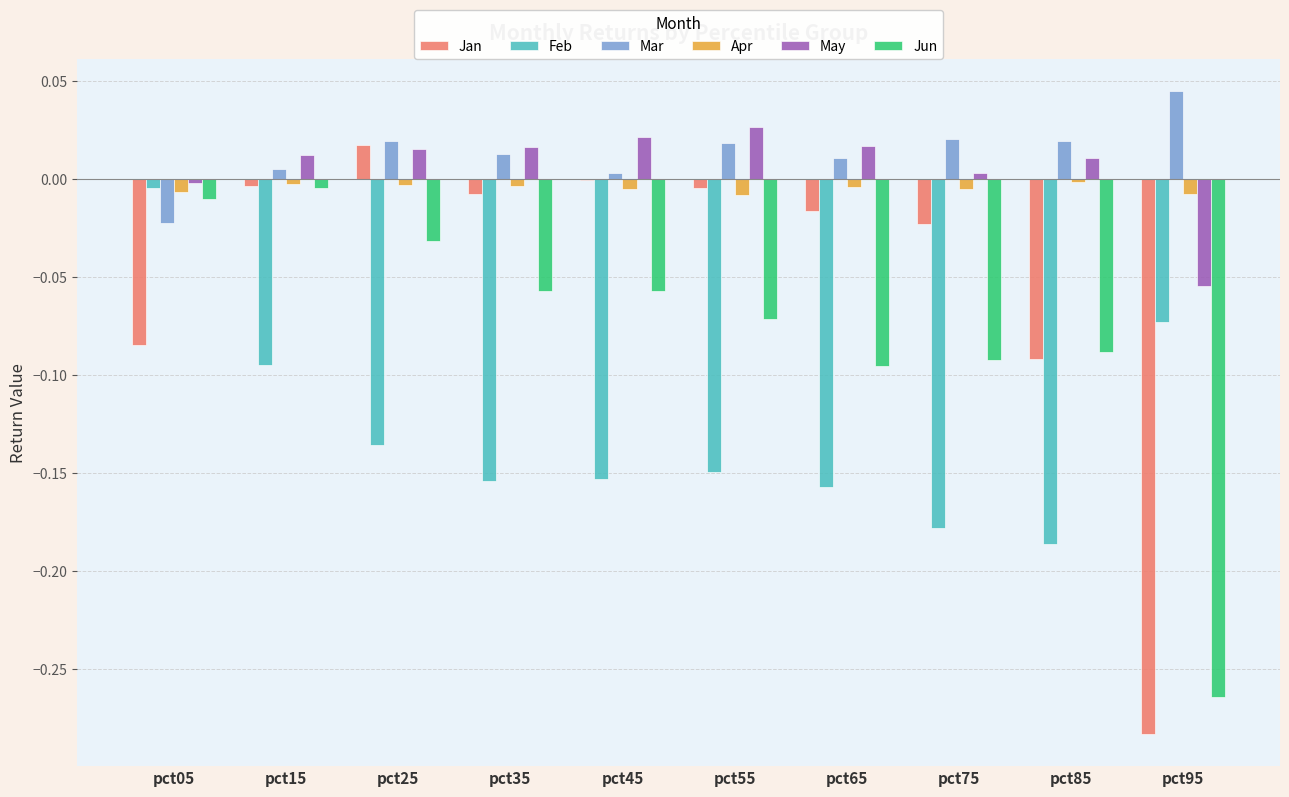

Which series has the widest spread of values?

Jan